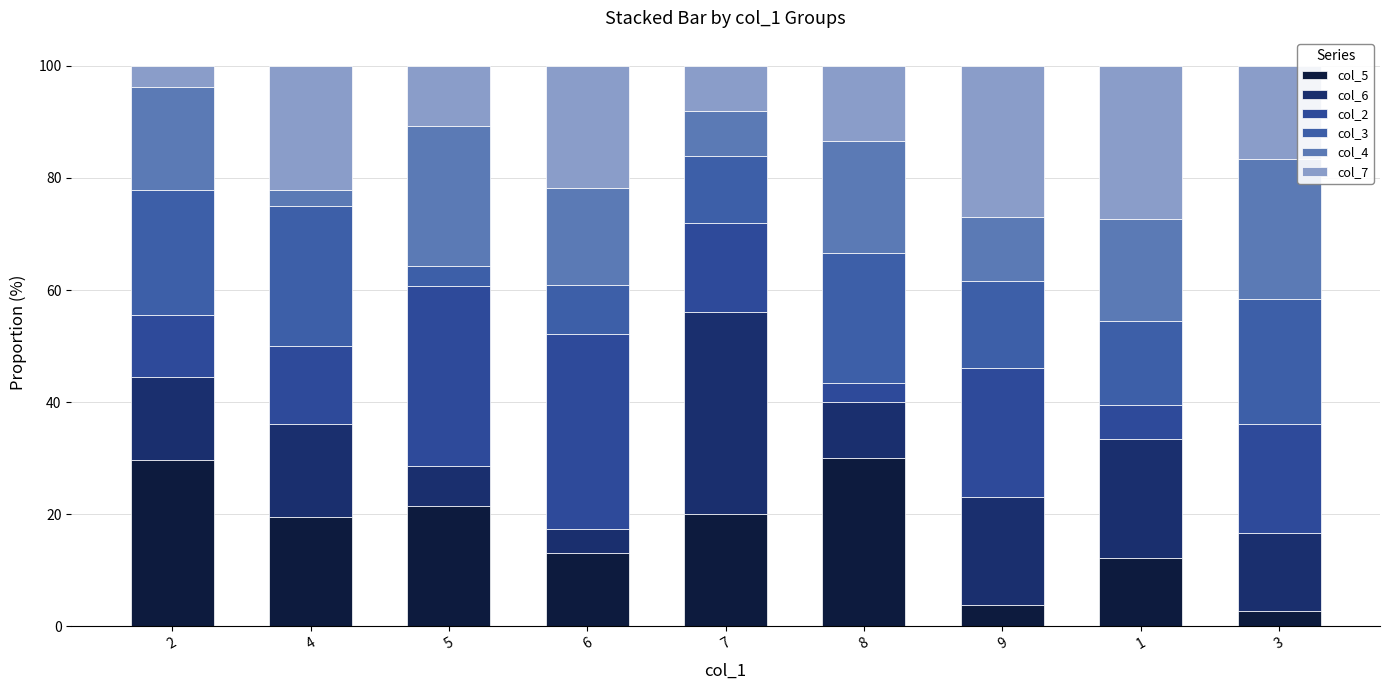

At how many categories does at least one series exceed 10?

9